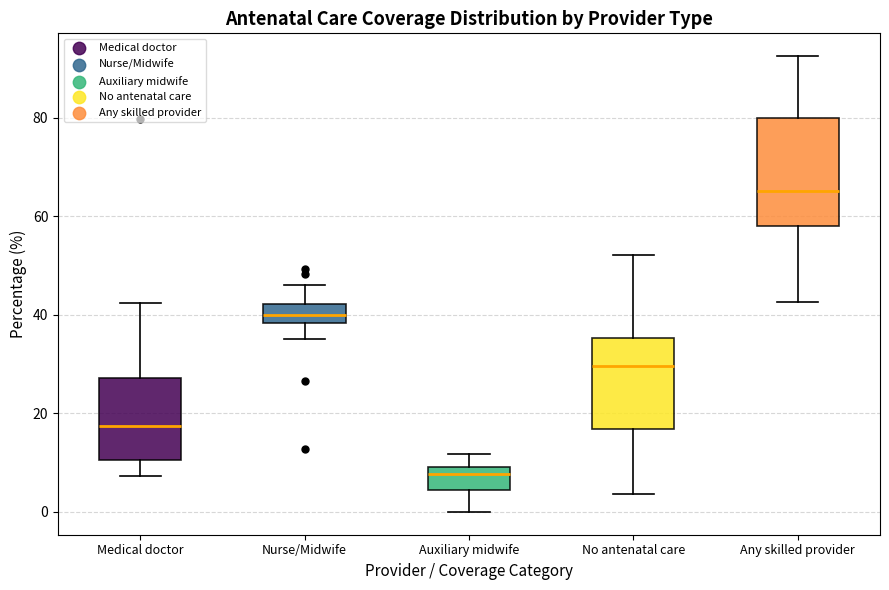

Reading left to right, read every box against the y-axis: the position of its median line, the range the box covers, and the ends of its whiskers. The values are not printed on the chart, so give them approximately, as read against the axis.

Medical doctor: median 18, box 10 to 28, whiskers 8 to 42
Nurse/Midwife: median 40, box 38 to 42, whiskers 36 to 46
Auxiliary midwife: median 8, box 4 to 10, whiskers 0 to 12
No antenatal care: median 30, box 16 to 36, whiskers 4 to 52
Any skilled provider: median 66, box 58 to 80, whiskers 42 to 92